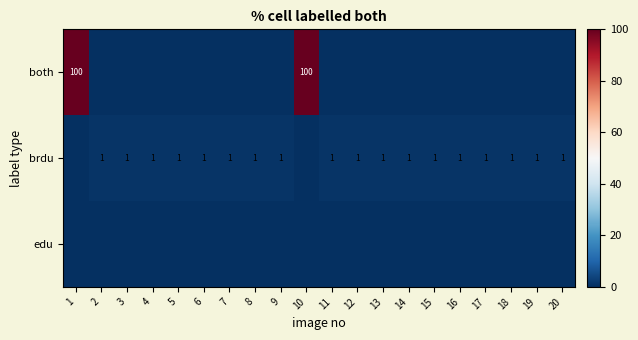

The value of brdu at 12 is 1. True or false?

True